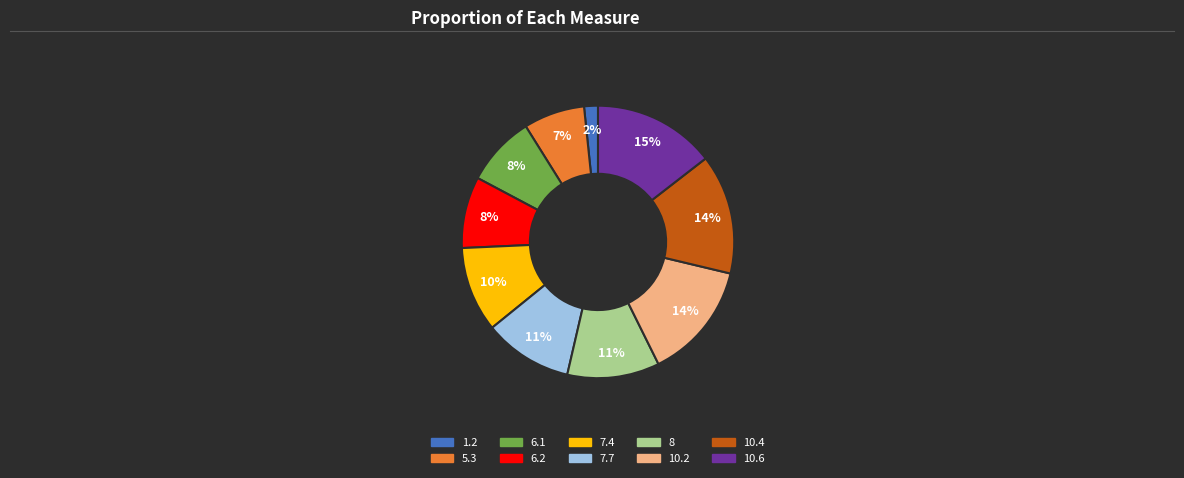

To the nearest percent, what portion does 5.3 represent?

7%